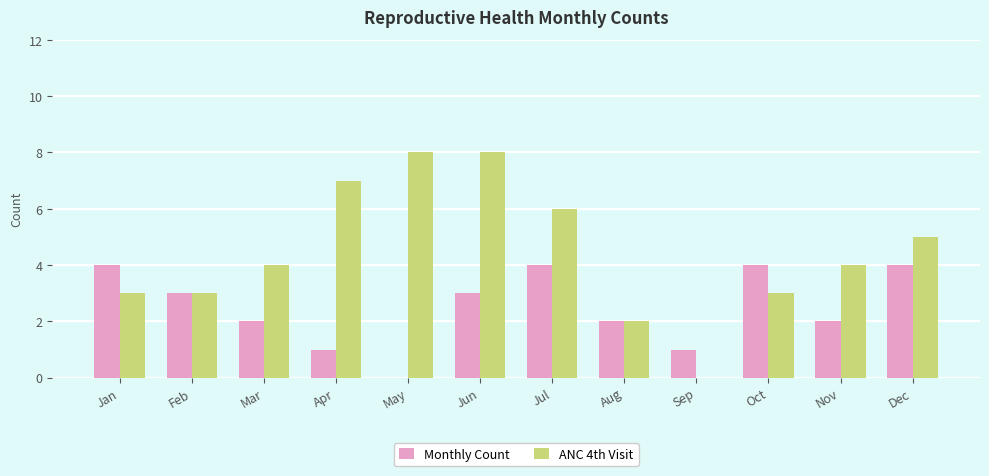

Between Jan and Jul, which series saw the biggest shift?

ANC 4th Visit